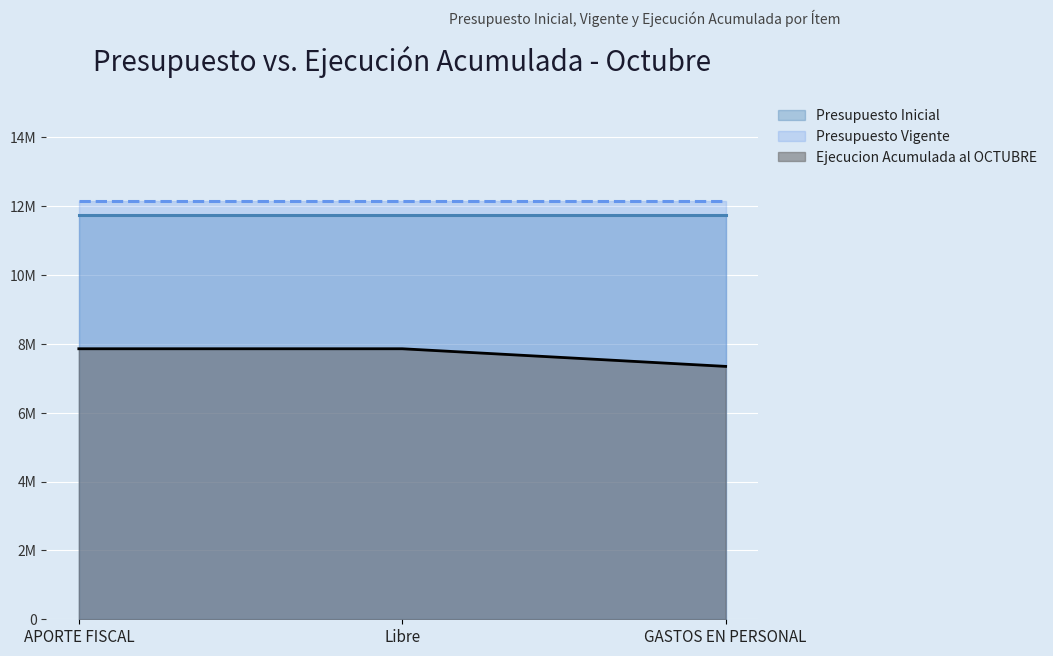

Count the Ejecucion Acumulada al OCTUBRE values in the range 7344141 to 7856356.

3